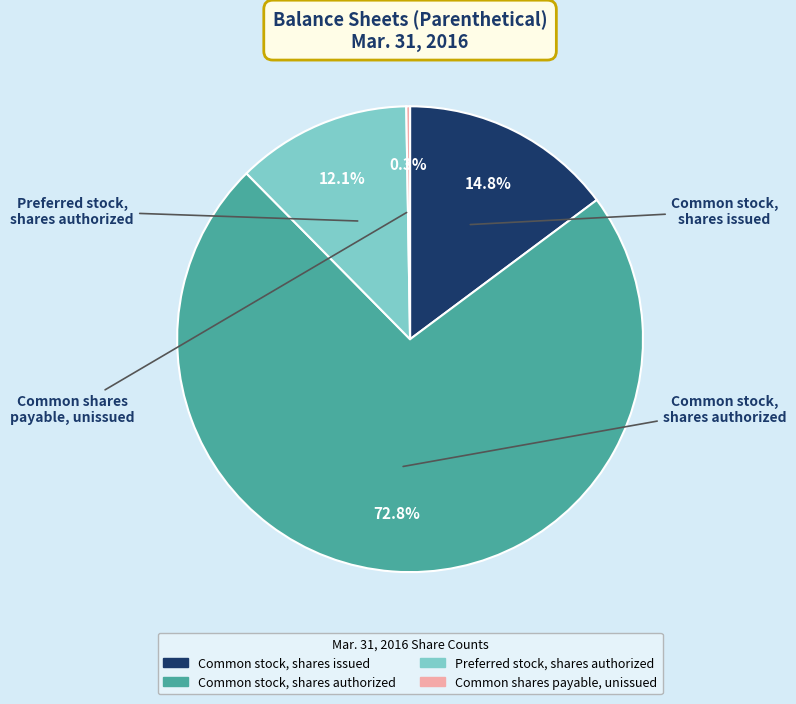

Approximately how many times larger is the value at Common stock, shares issued compared to Preferred stock, shares authorized?

1.2